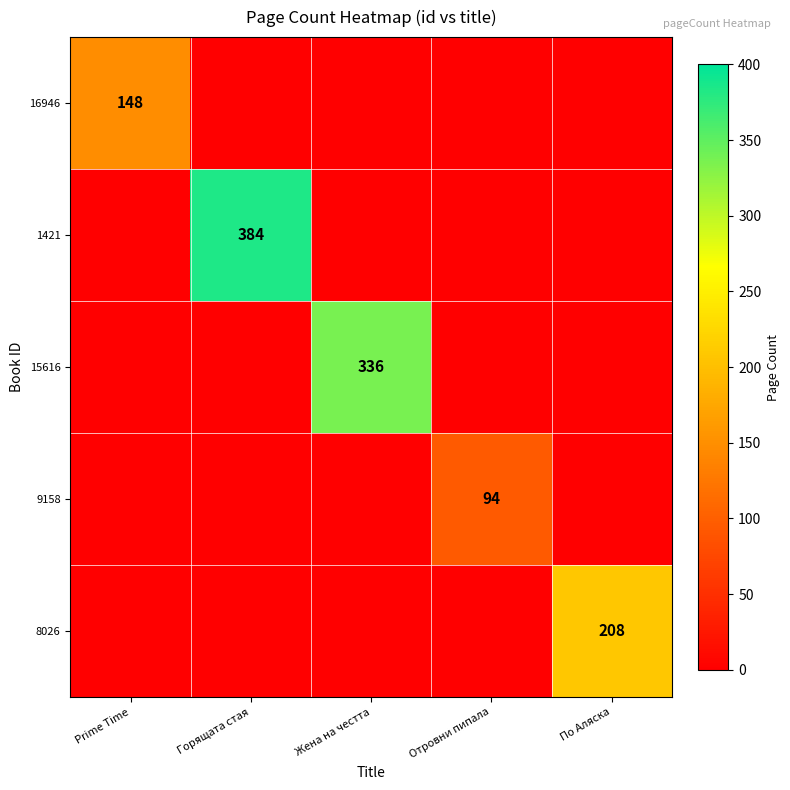

The value of 1421 at Горящата стая is 235. True or false?

False